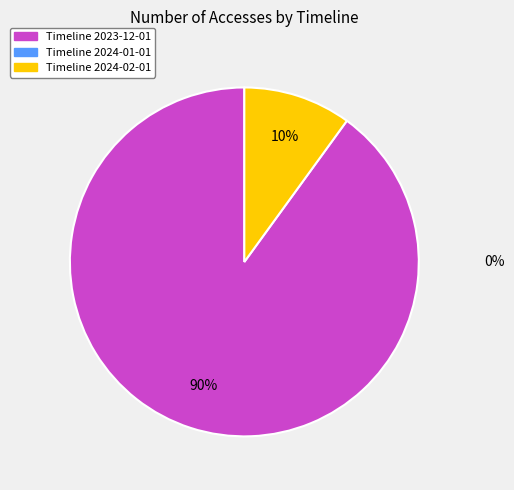

Does any single category account for the majority?

Yes